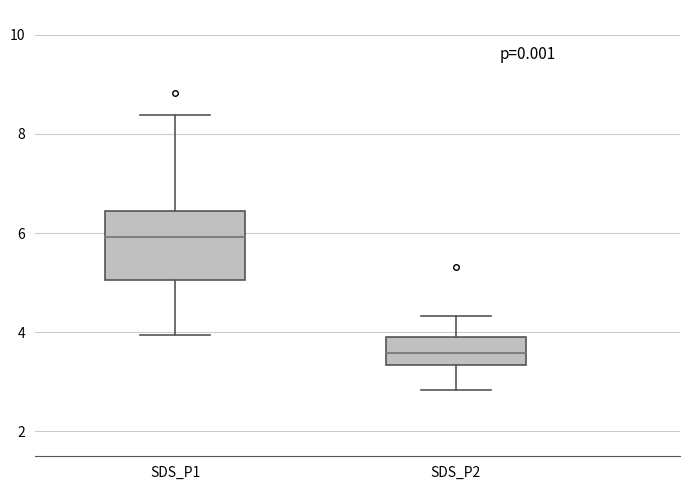

Reading left to right, transcribe this box plot: for each box, give where its median line is, the range the box spans, and where its two whiskers end, as read against the y-axis. The values are not printed on the chart, so give them approximately, as read against the axis.

SDS_P1: median 6.0, box 5.0 to 6.4, whiskers 4.0 to 8.4
SDS_P2: median 3.6, box 3.4 to 4.0, whiskers 2.8 to 4.4